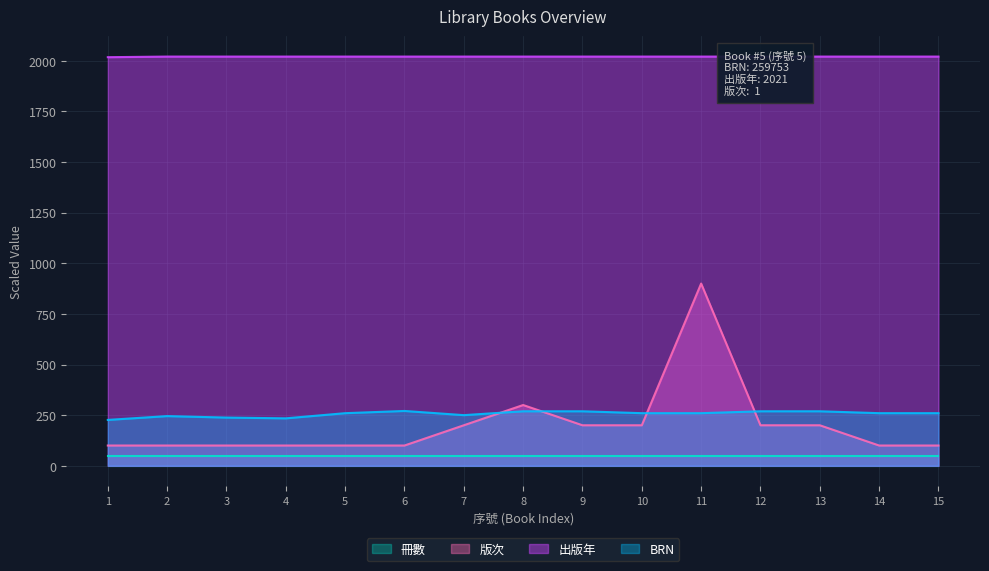

What is the lowest value of the BRN series?

226.5